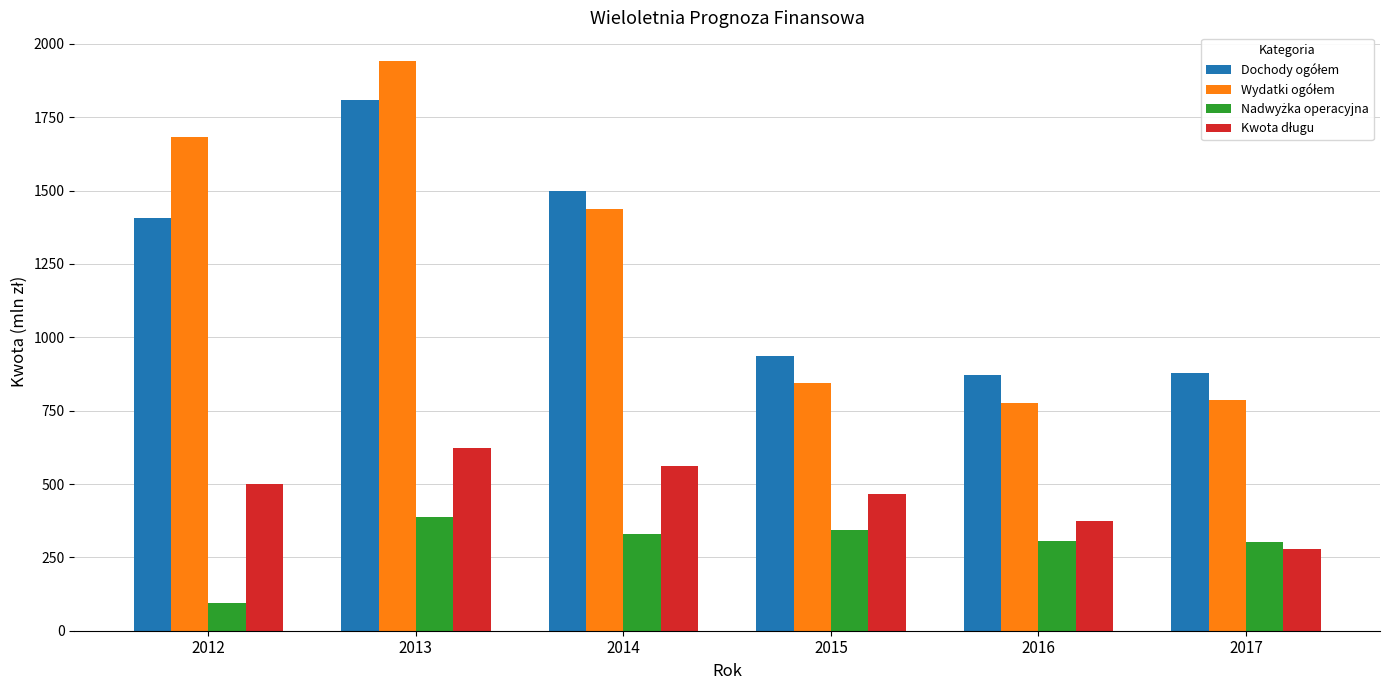

What is the spread (max minus min) of values at 2015?

595.8